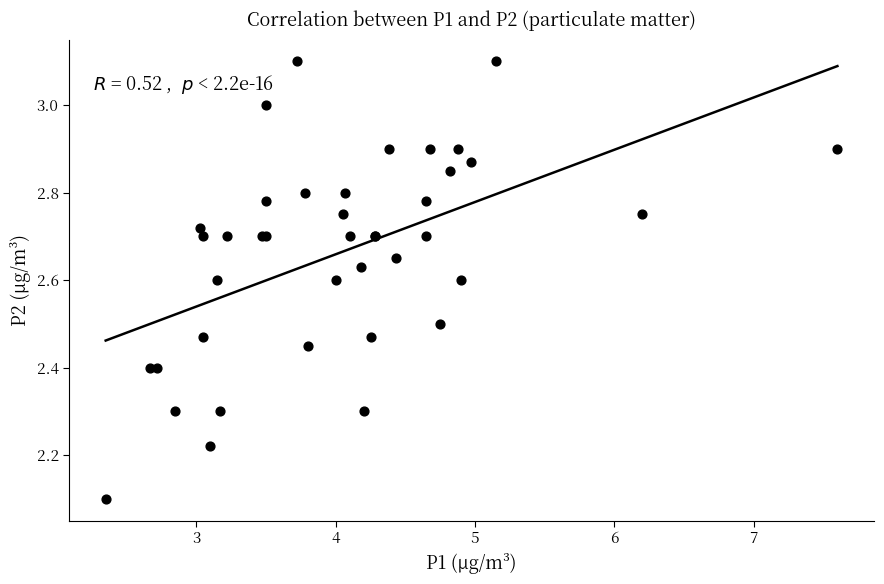

What Y value in the scatter plot is closest to 2?

2.1